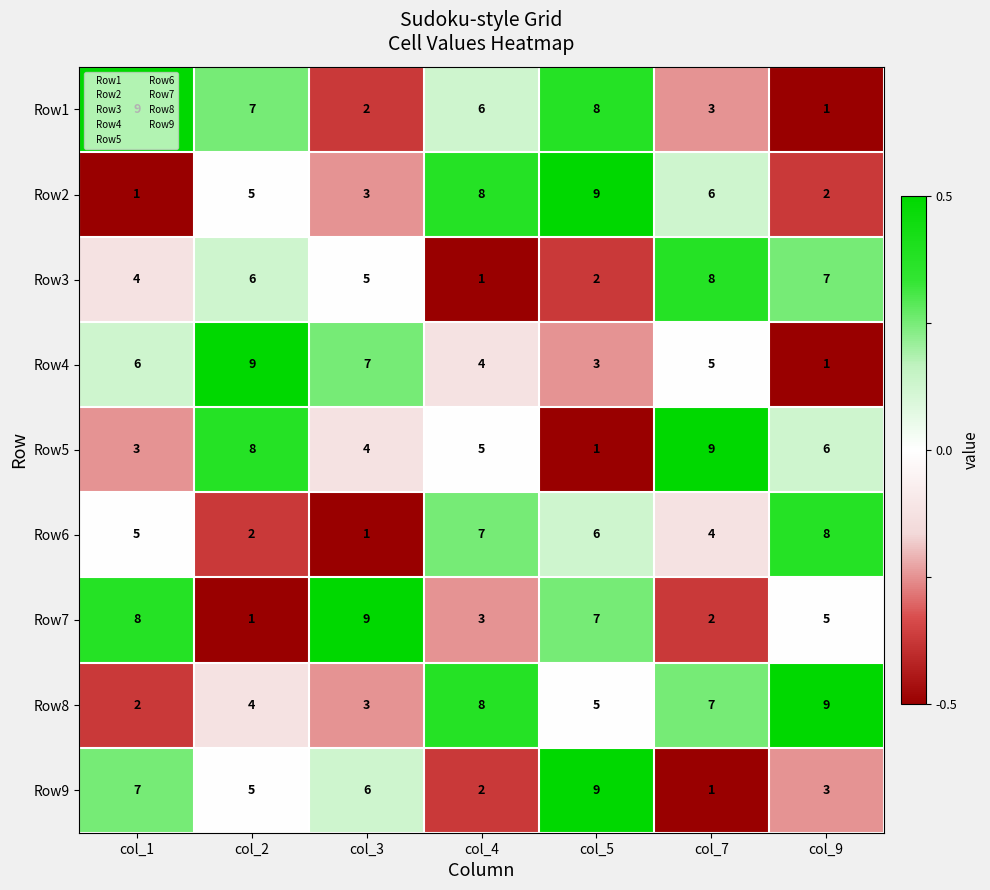

What is the difference between the highest and lowest values at col_2?

8